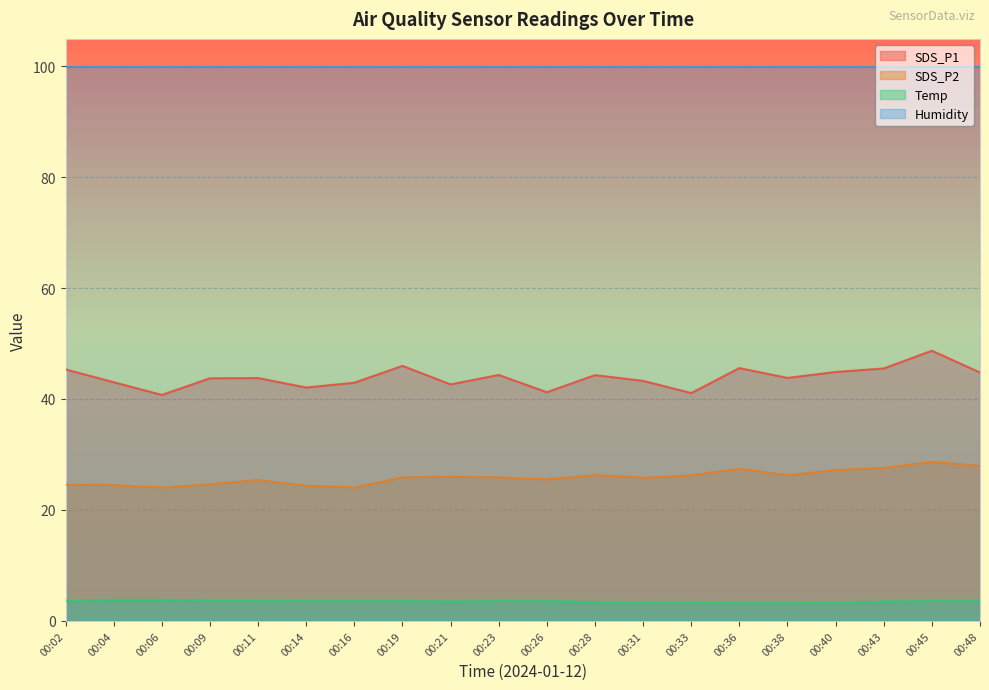

True or false: Temp and SDS_P2 intersect in this chart.

False